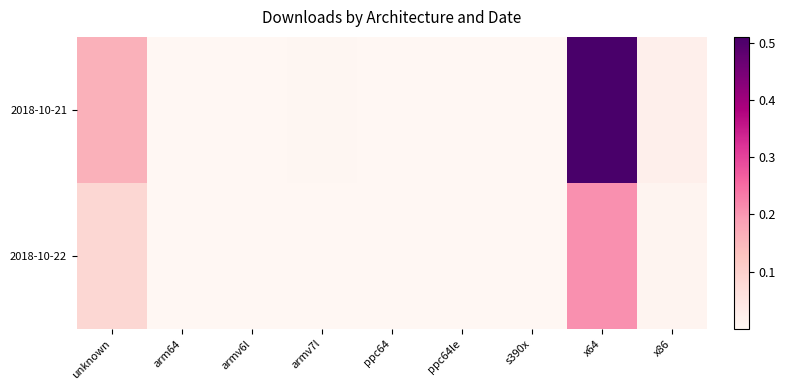

Rank the series by their maximum value, from highest to lowest.

2018-10-21, 2018-10-22